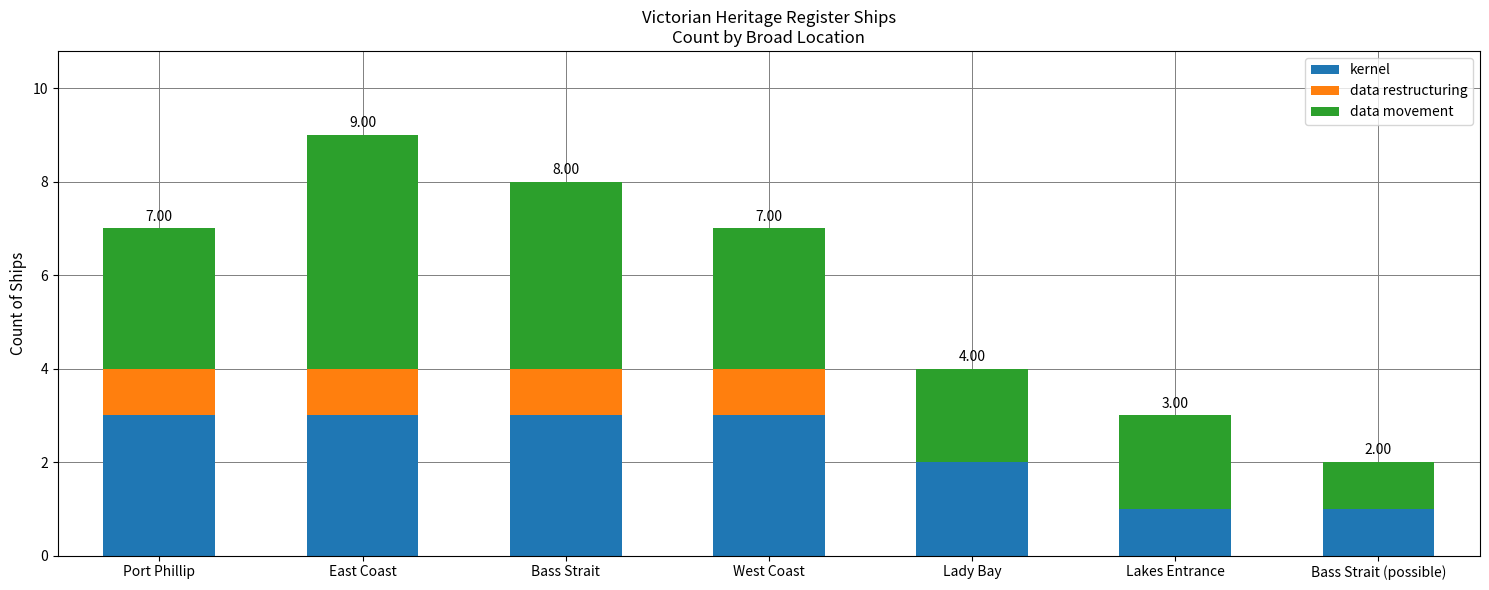

At which label is kernel closest to 2?

Lady Bay